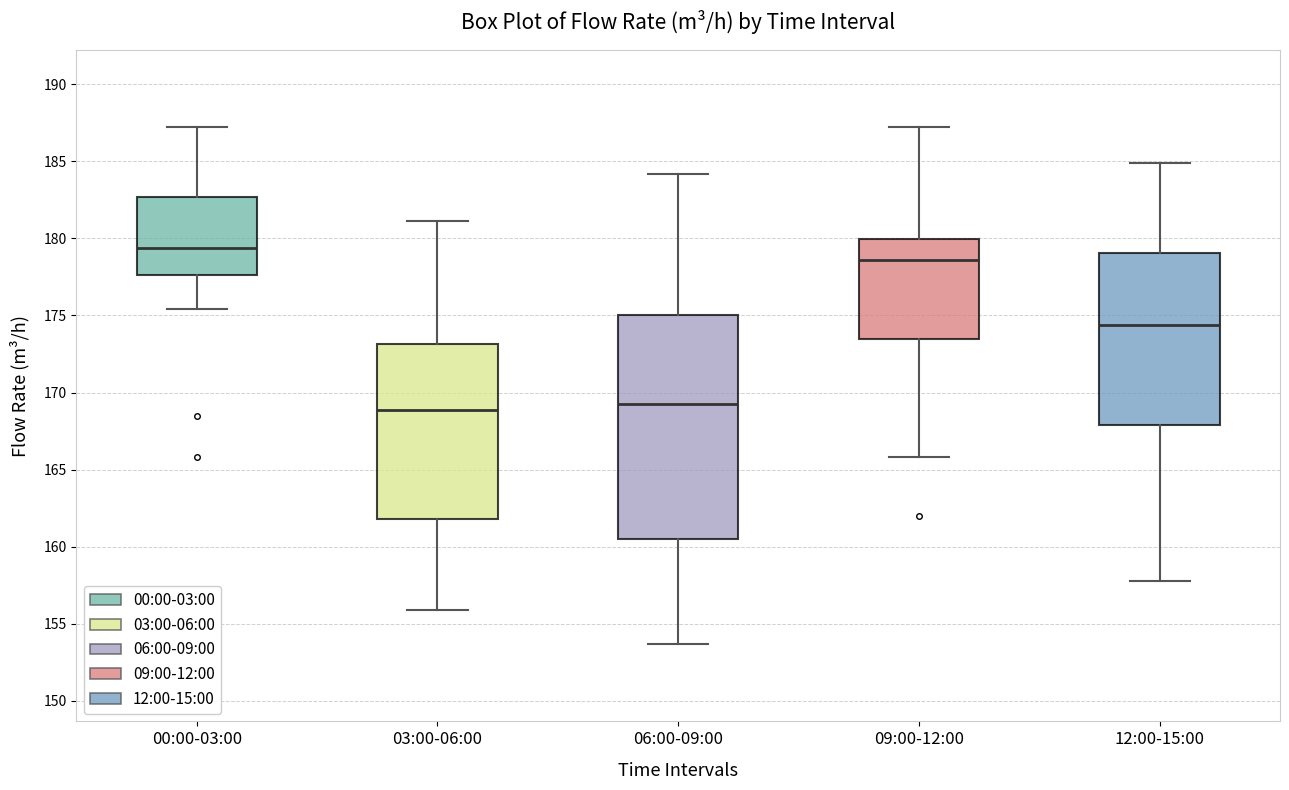

Which box is the tallest, from its lower edge to its upper edge?

06:00-09:00